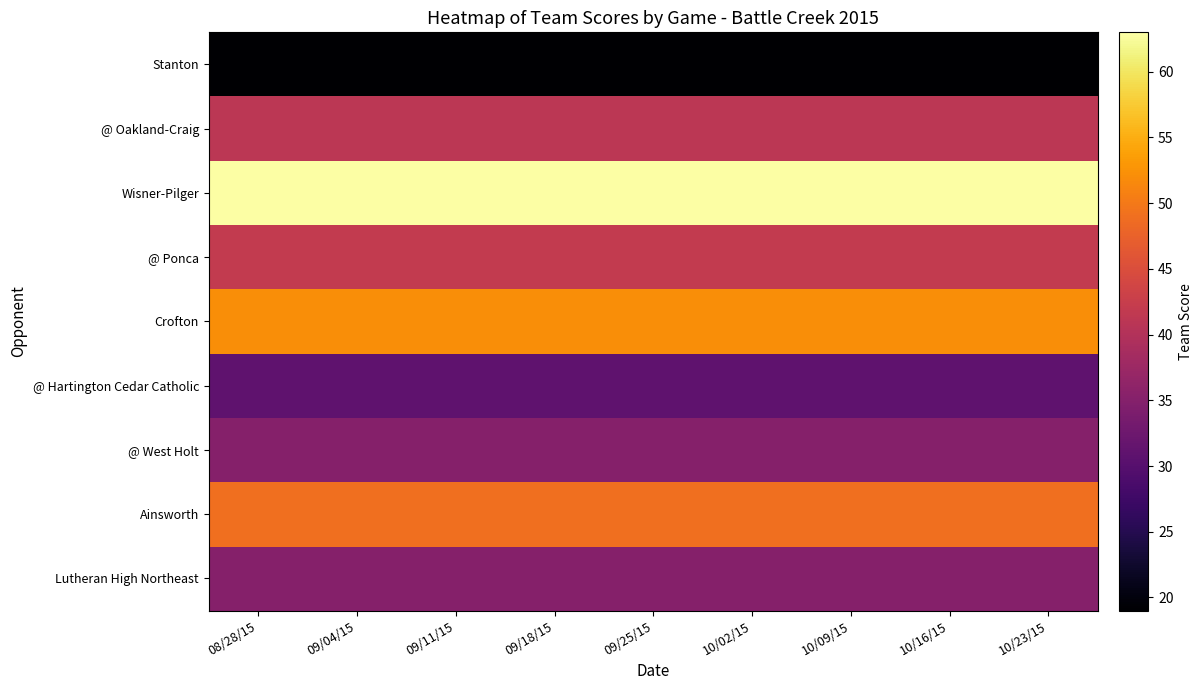

What is the difference between the highest and lowest values at 10/09/15?

44